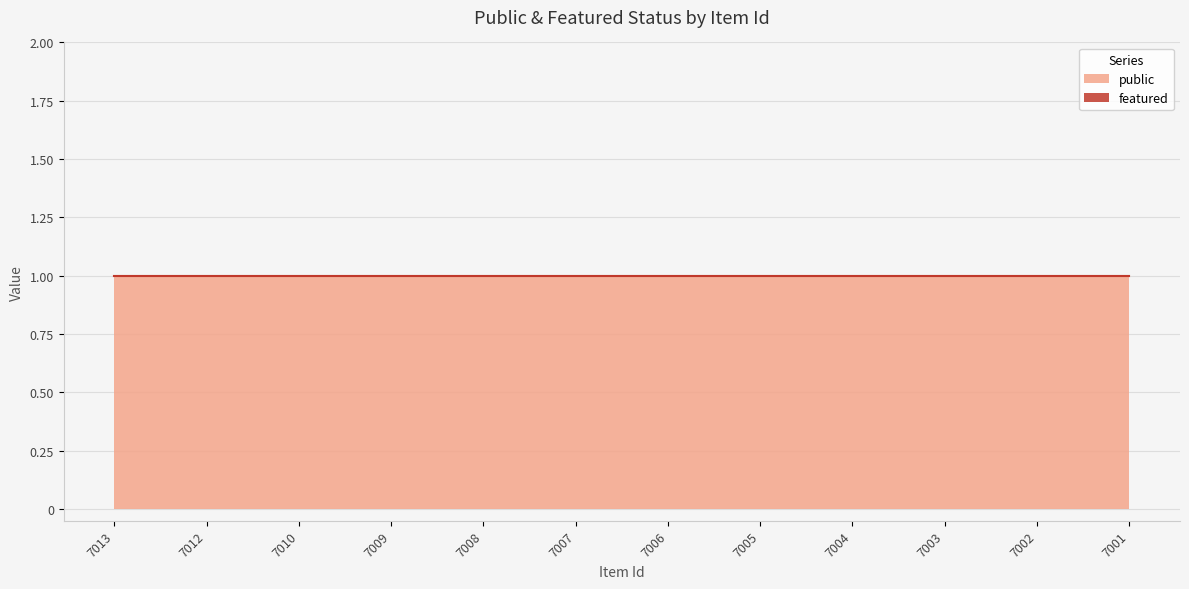

True or false: featured and public cross at least once.

False